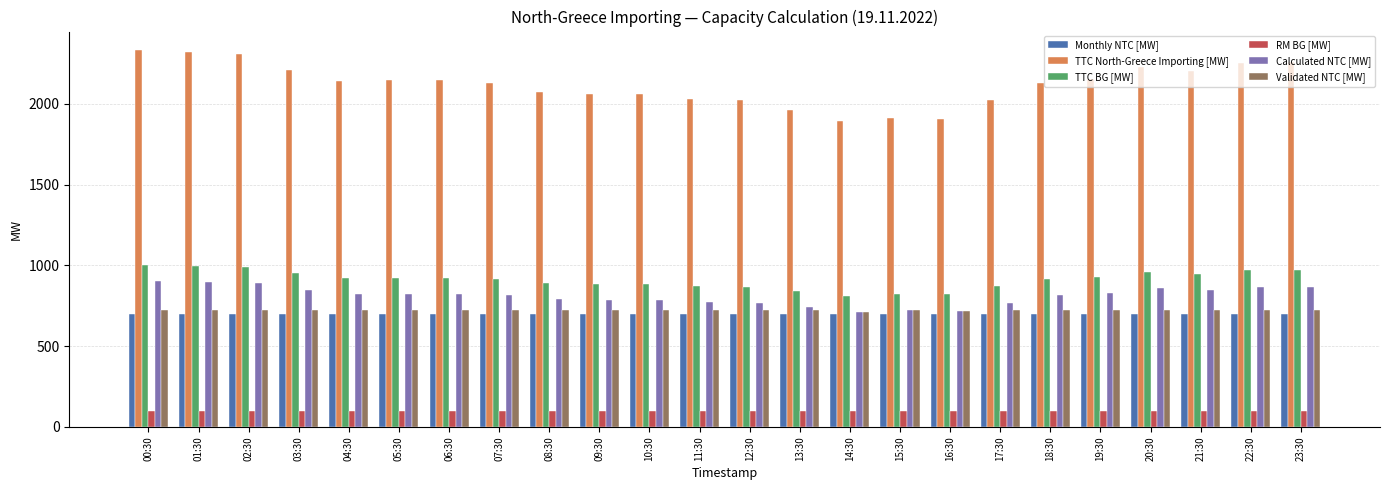

What is the label of the 20th bar from the left?

19:30